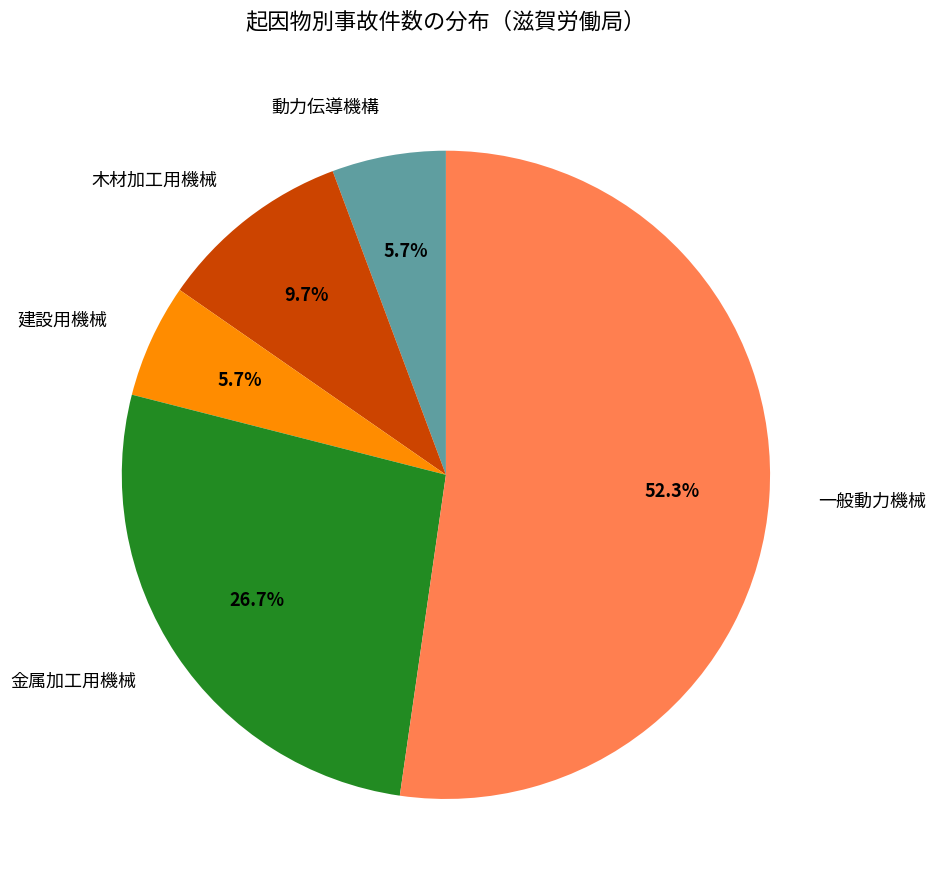

Does any single category account for the majority?

Yes